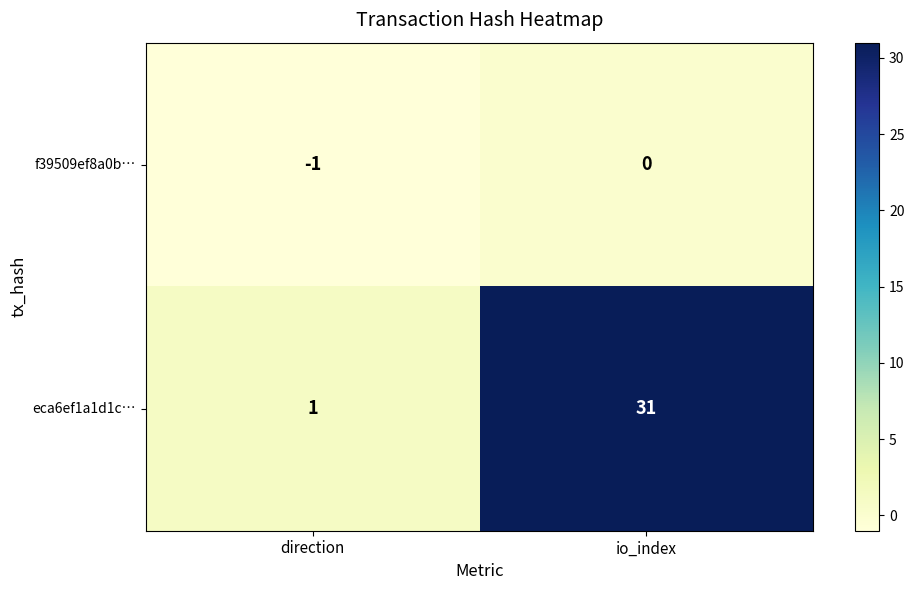

At which label does eca6ef1a1d1c… reach its peak?

io_index